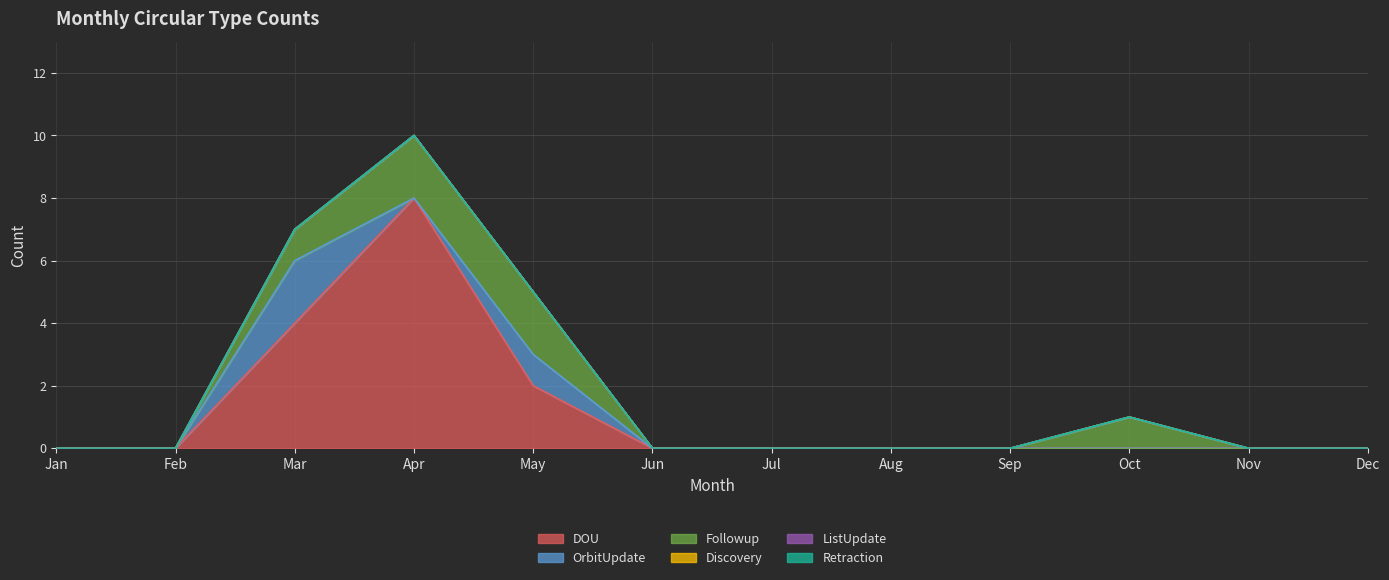

Which series has the largest range (max minus min)?

DOU